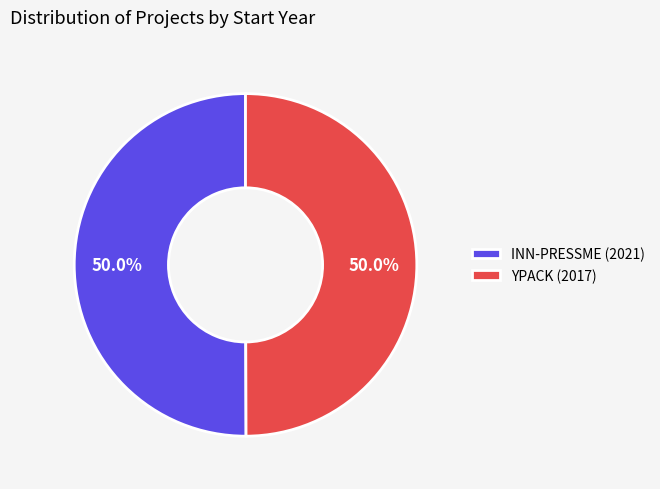

Combined, do INN-PRESSME (2021) and YPACK (2017) account for over 50%?

Yes